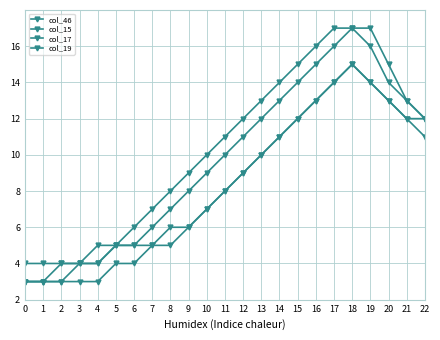

True or false: col_46 and col_19 intersect in this chart.

False